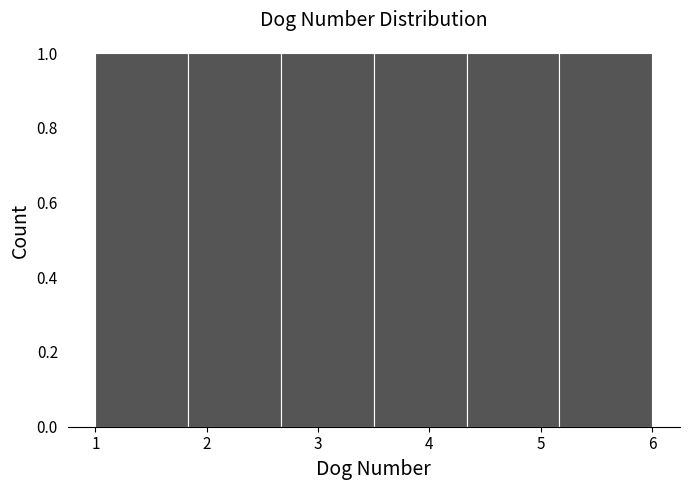

Reading left to right, transcribe this chart: for each bar, give the range it covers on the x-axis and its height. Neither the bar edges nor the heights are printed on the chart, so give them approximately, as read against the axes.

1.0 to 1.8: 1
1.8 to 2.7: 1
2.7 to 3.5: 1
3.5 to 4.3: 1
4.3 to 5.2: 1
5.2 to 6.0: 1